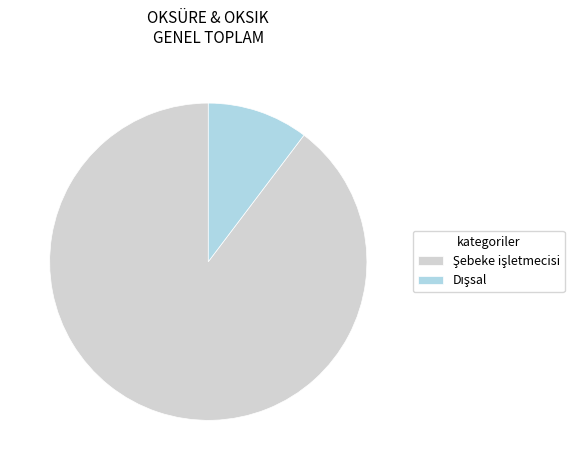

Is there a majority slice in this chart?

Yes